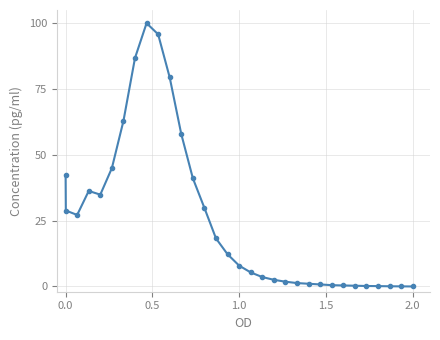

True or false: the data has more than 0 interior local peaks.

True